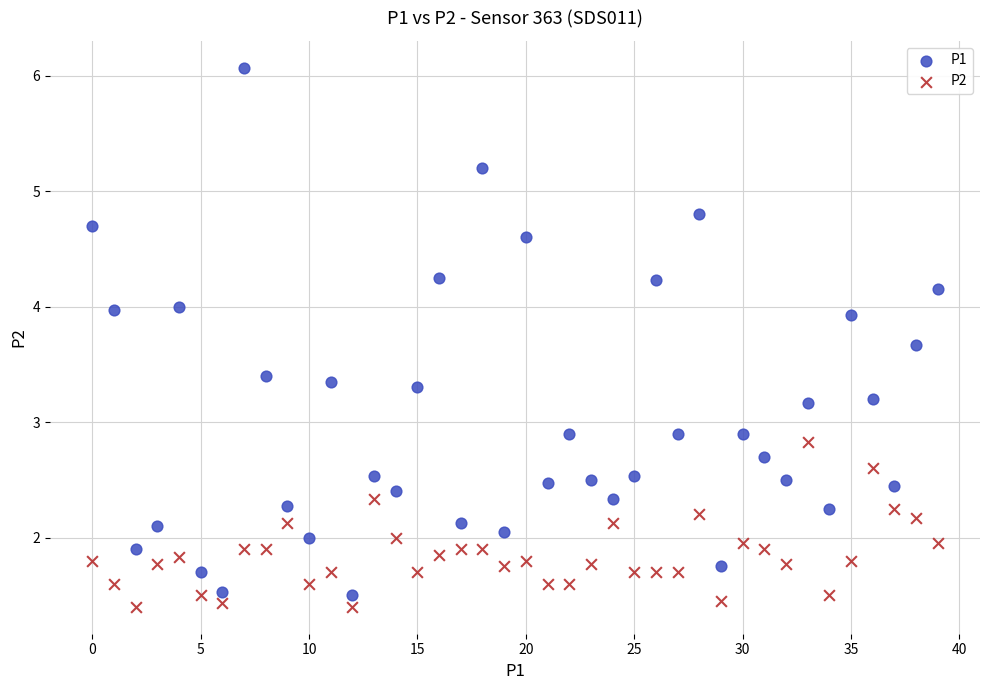

Which series reaches the minimum Y coordinate?

P2